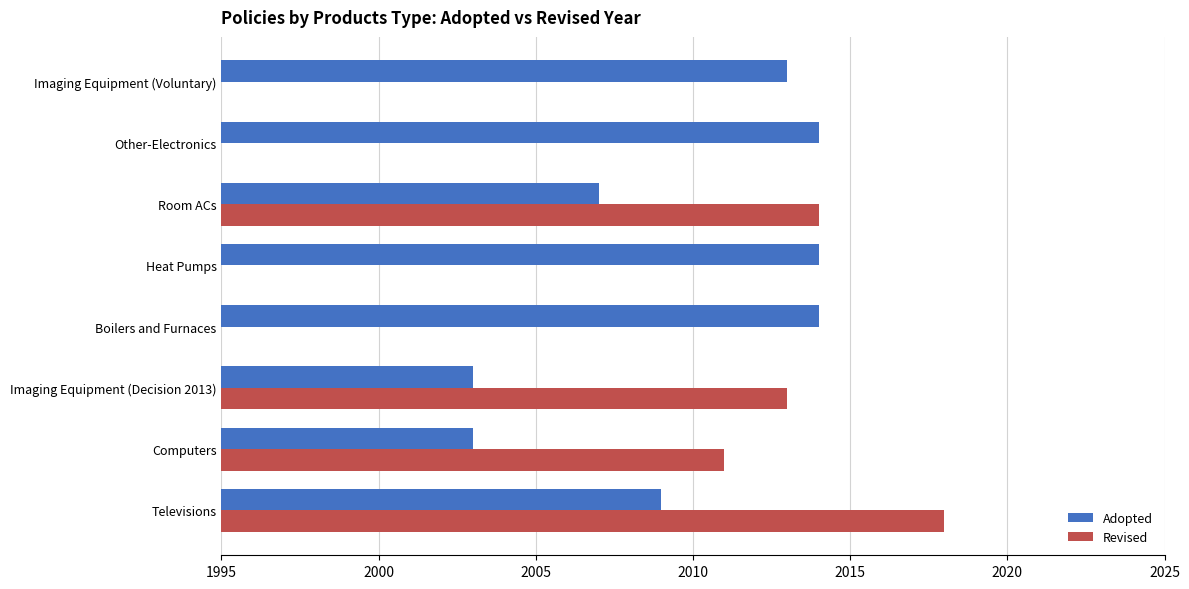

What are all the series names shown in the legend?

Adopted, Revised